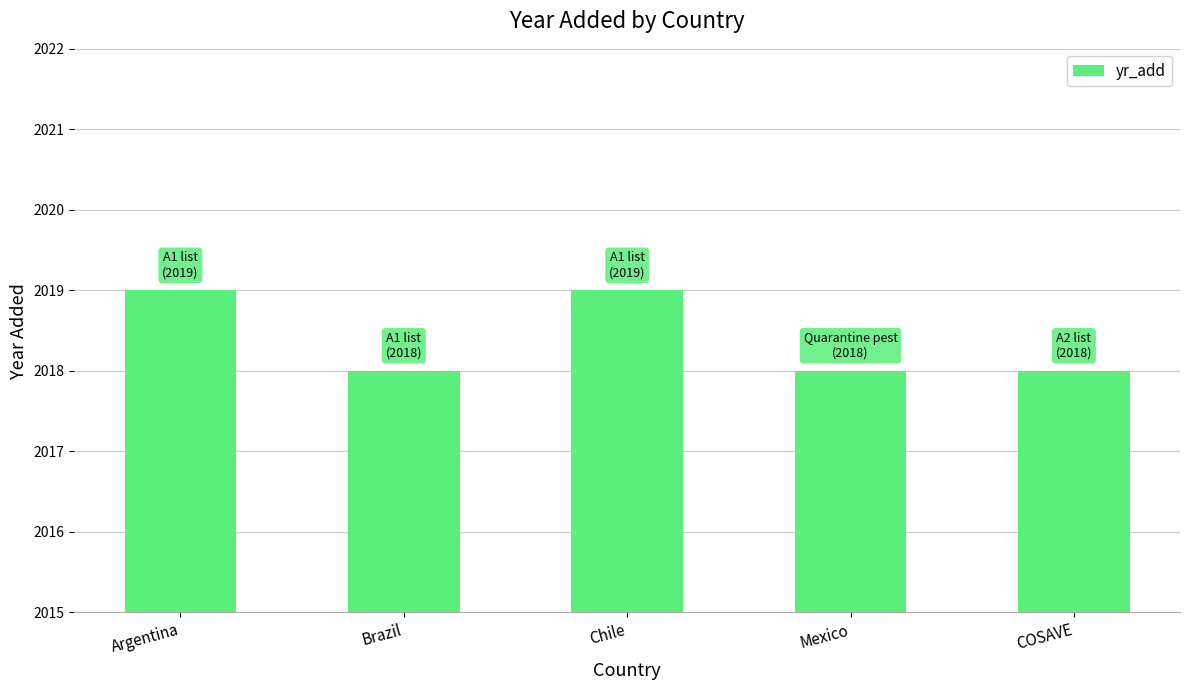

What is the average value?

2018